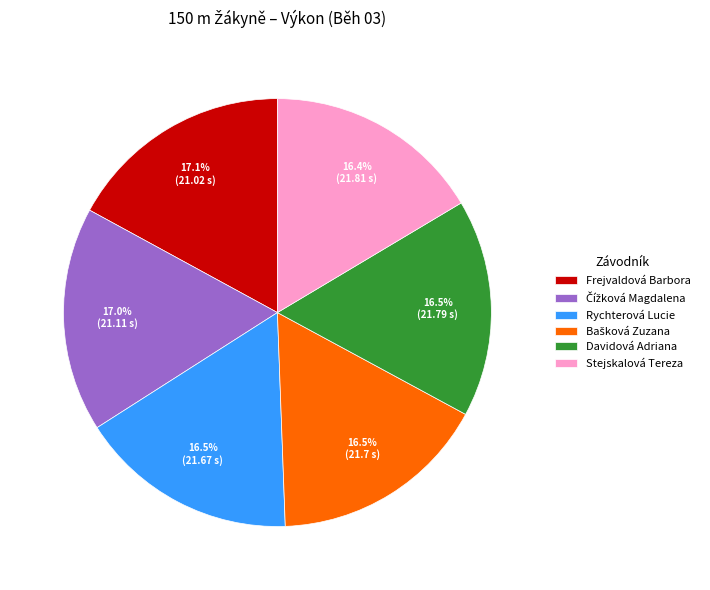

Is there a majority slice in this chart?

No